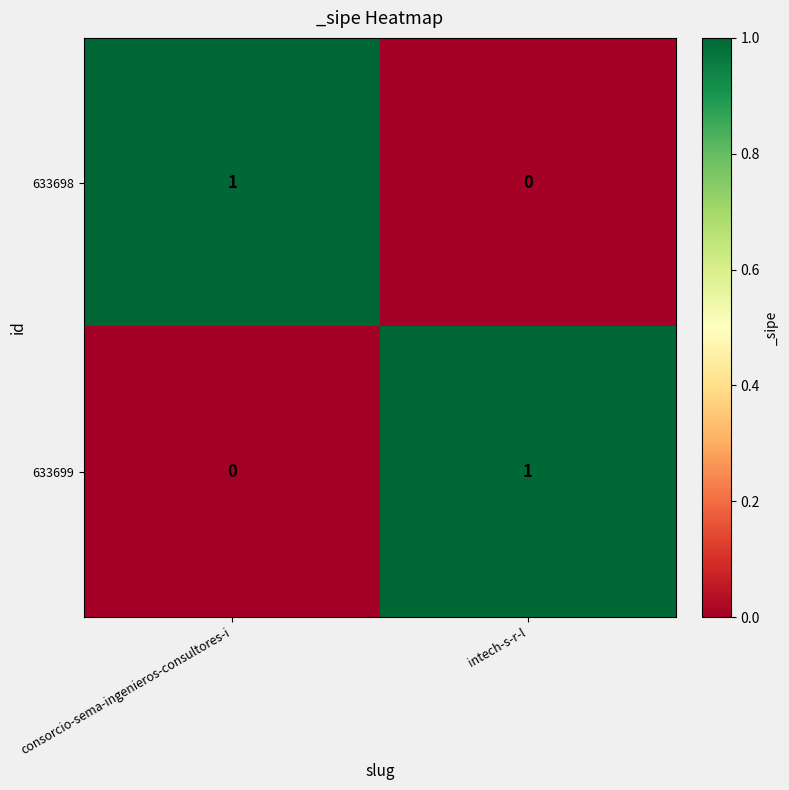

Which category has the lowest value in the 633699 series?

consorcio-sema-ingenieros-consultores-i